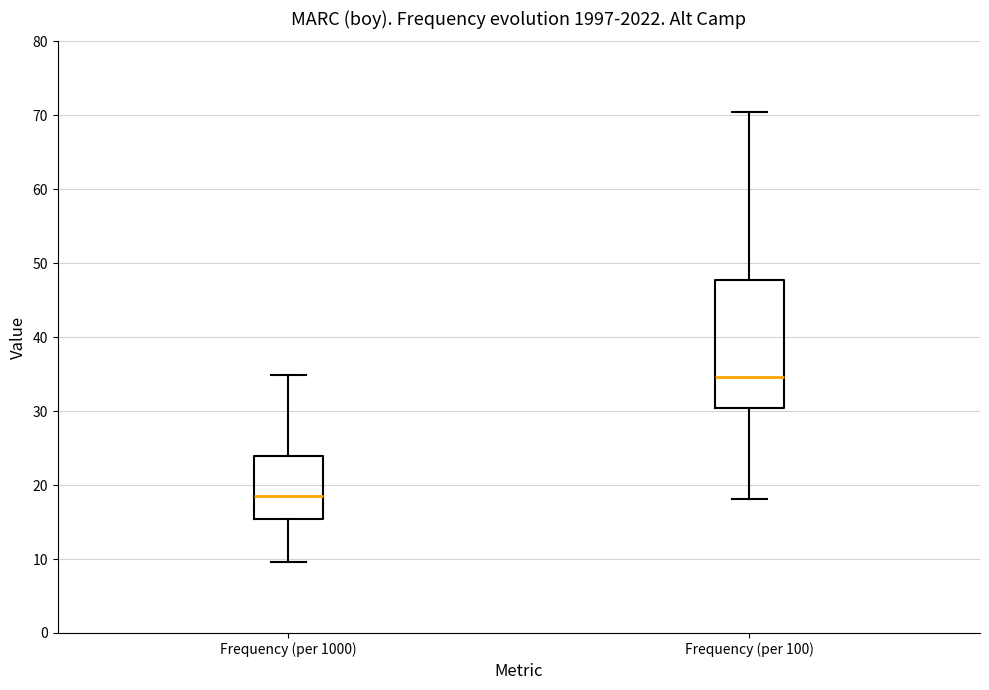

Reading left to right, read every box against the y-axis: the position of its median line, the range the box covers, and the ends of its whiskers. The values are not printed on the chart, so give them approximately, as read against the axis.

Frequency (per 1000): median 18, box 15 to 24, whiskers 10 to 35
Frequency (per 100): median 35, box 30 to 48, whiskers 18 to 70